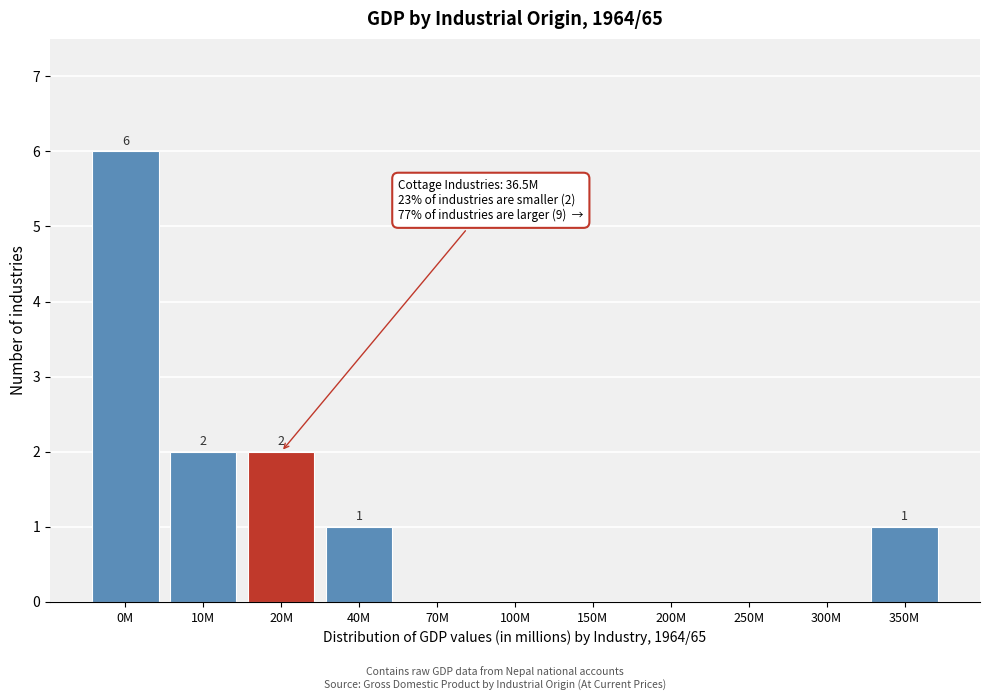

Reading left to right, what are all the values shown in this chart?

0M=6	10M=2	20M=2	40M=1	70M=0	100M=0	150M=0	200M=0	250M=0	300M=0	350M=1